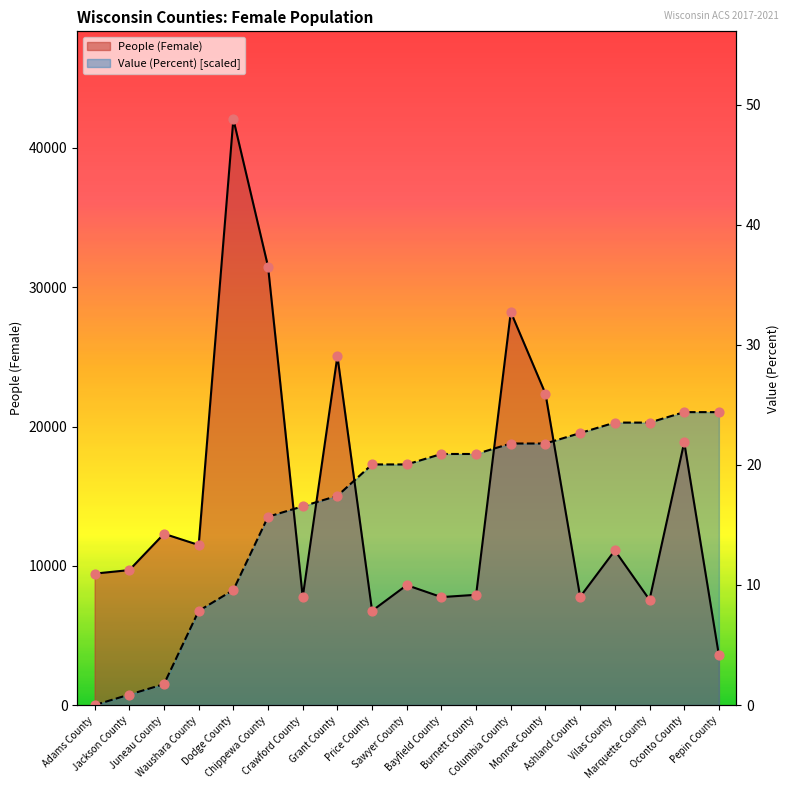

Which series contains the lowest Y value?

Value (Percent)